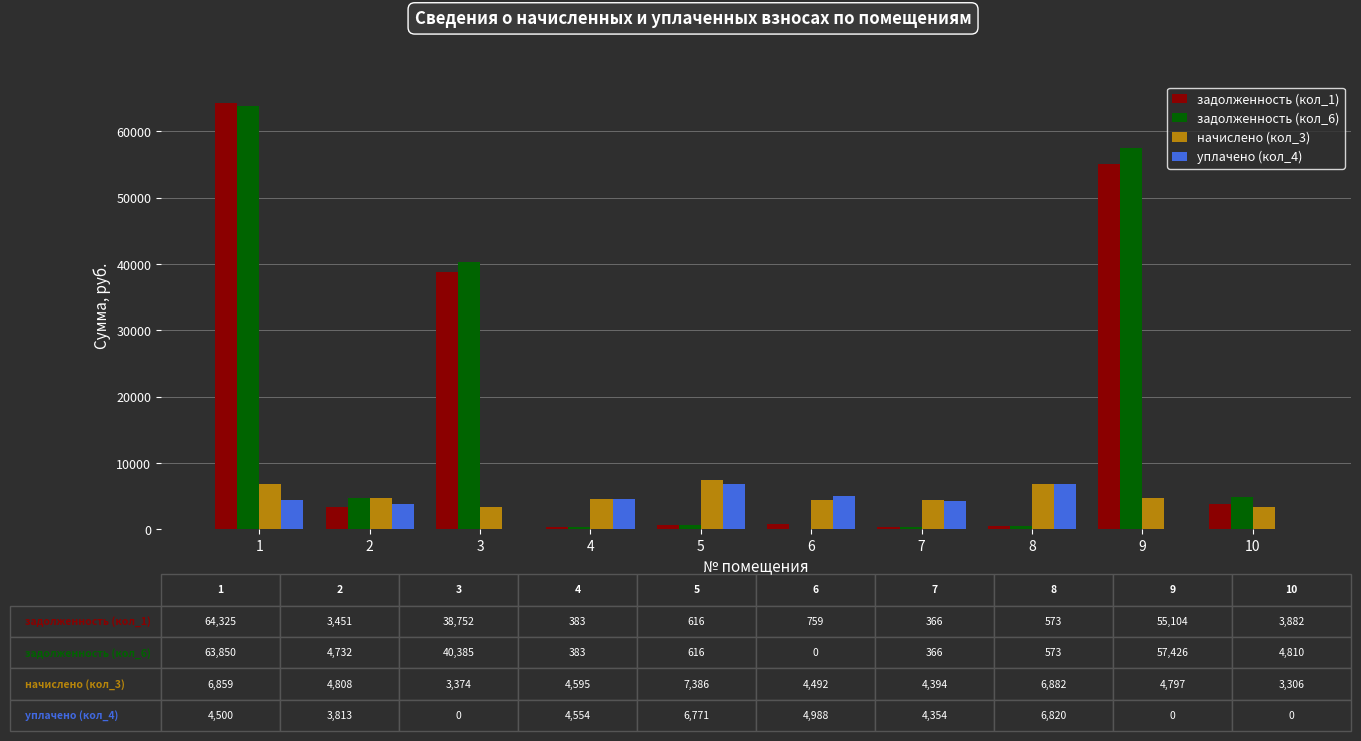

What is the sum of all начислено (кол_3) values?

50892.9